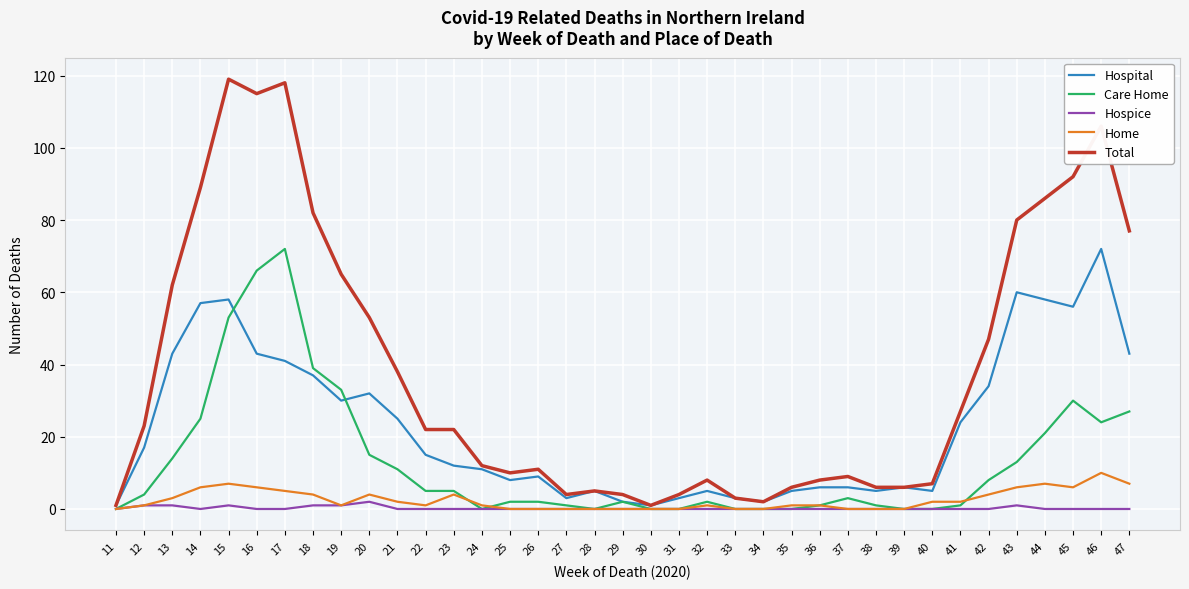

What is the maximum value for Care Home?

72